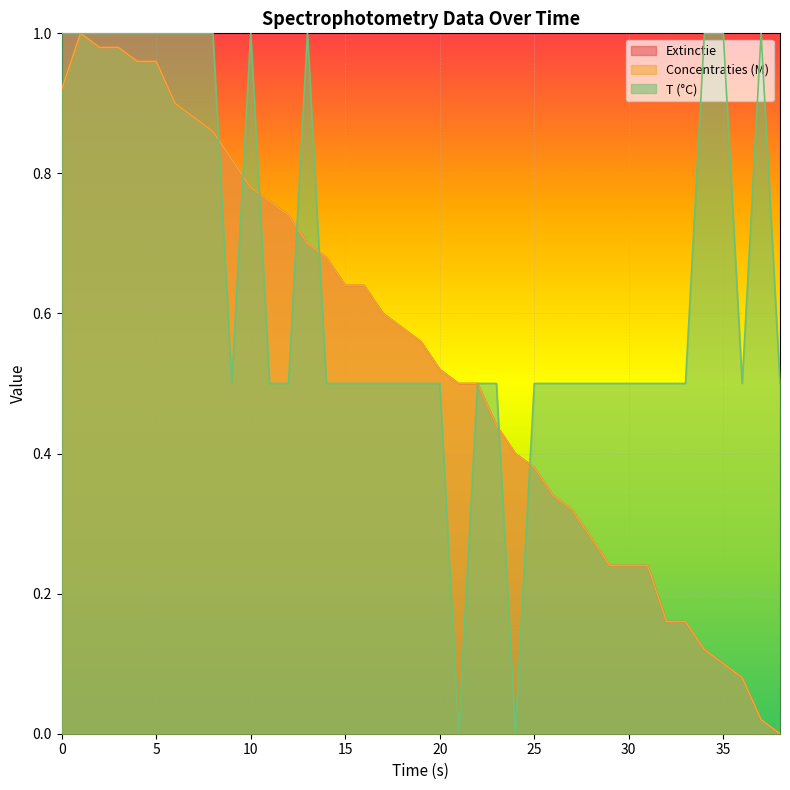

Rank the series at 18 from highest to lowest value.

Extinctie, Concentraties (M), T (°C)